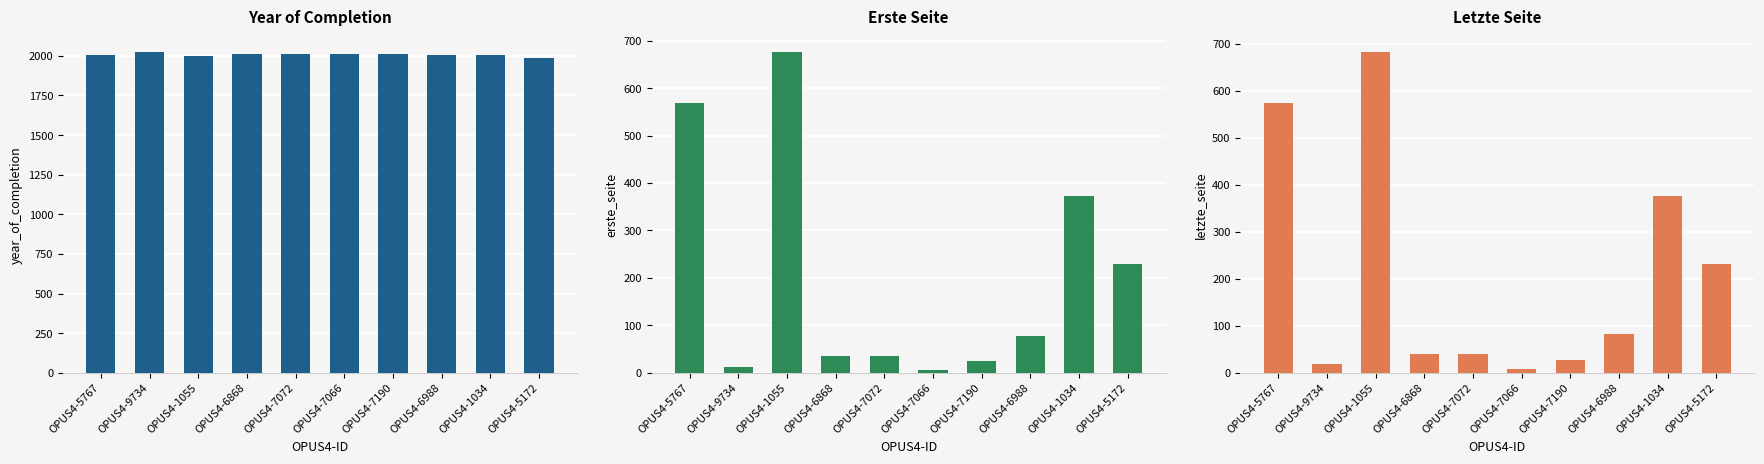

At which label does Letzte Seite first exceed 83?

OPUS4-5767